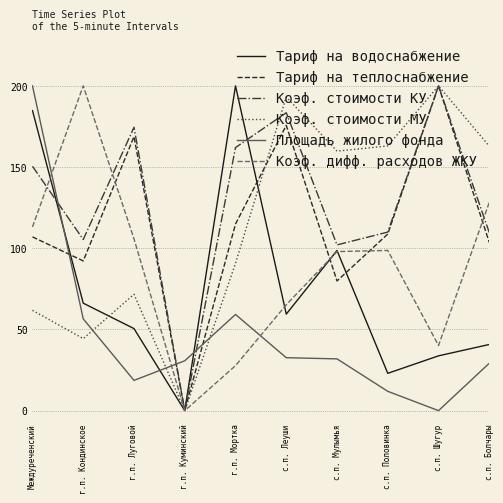

True or false: Тариф на теплоснабжение and Площадь жилого фонда cross at least once.

True